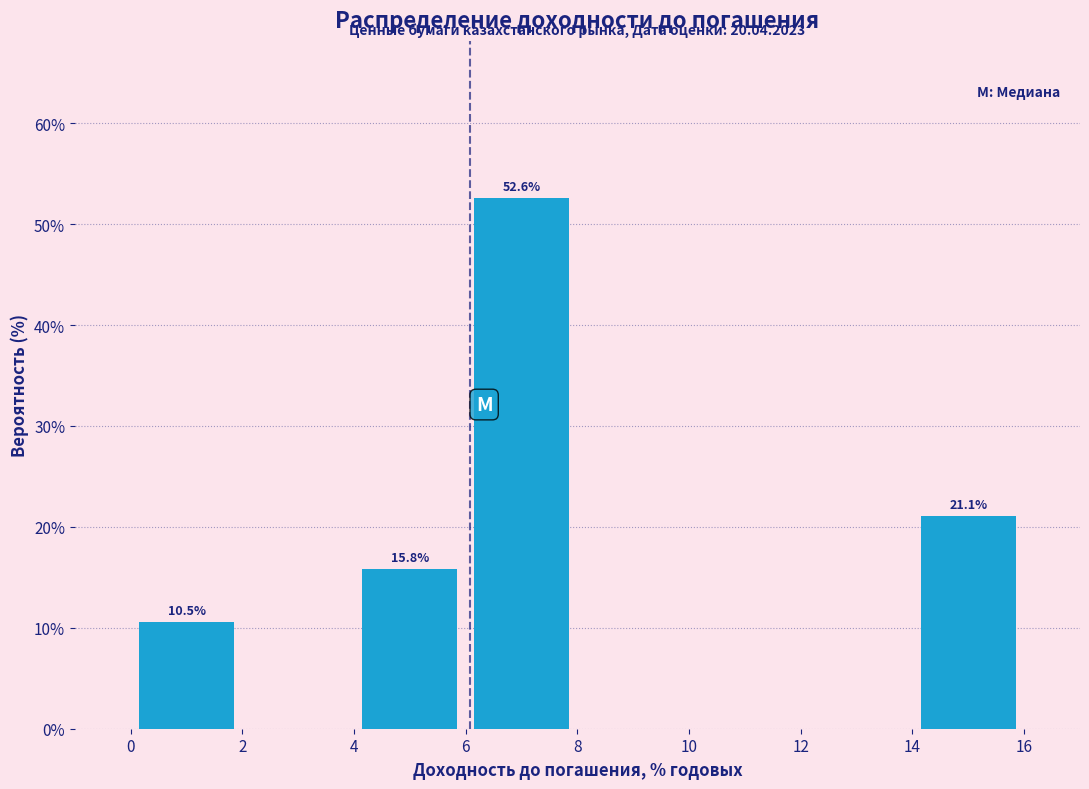

Which range on the x-axis has the tallest bar?

6 to 8